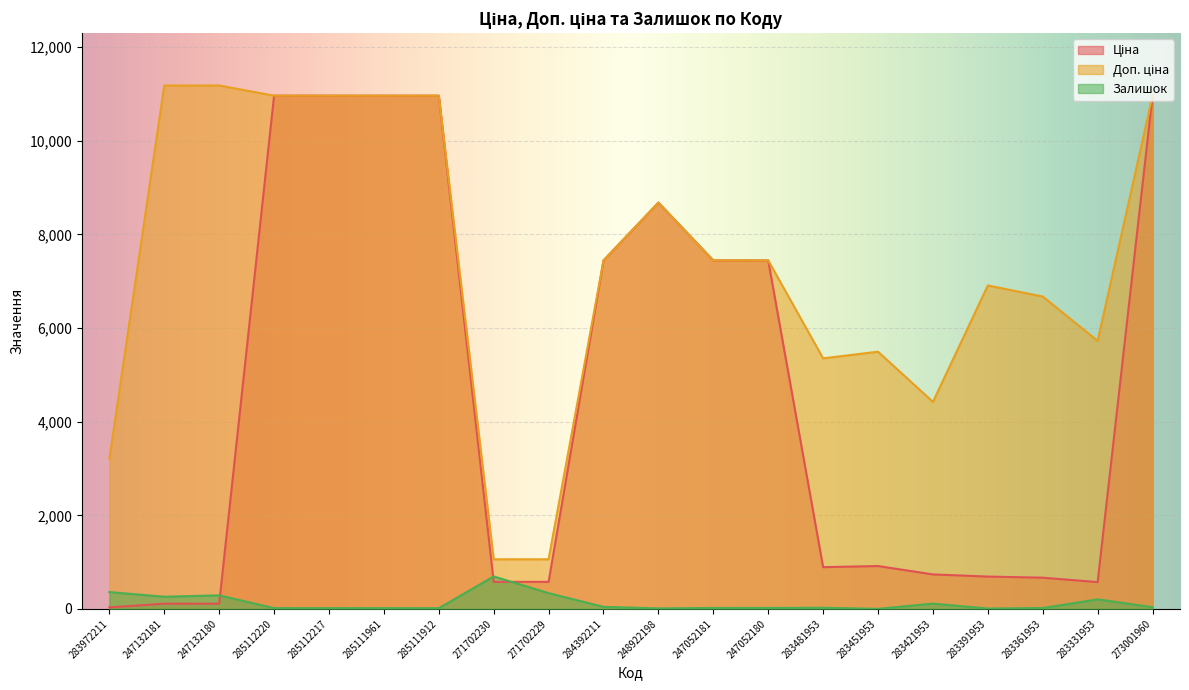

In Залишок, how many points are lower than both neighbors (excluding endpoints)?

5